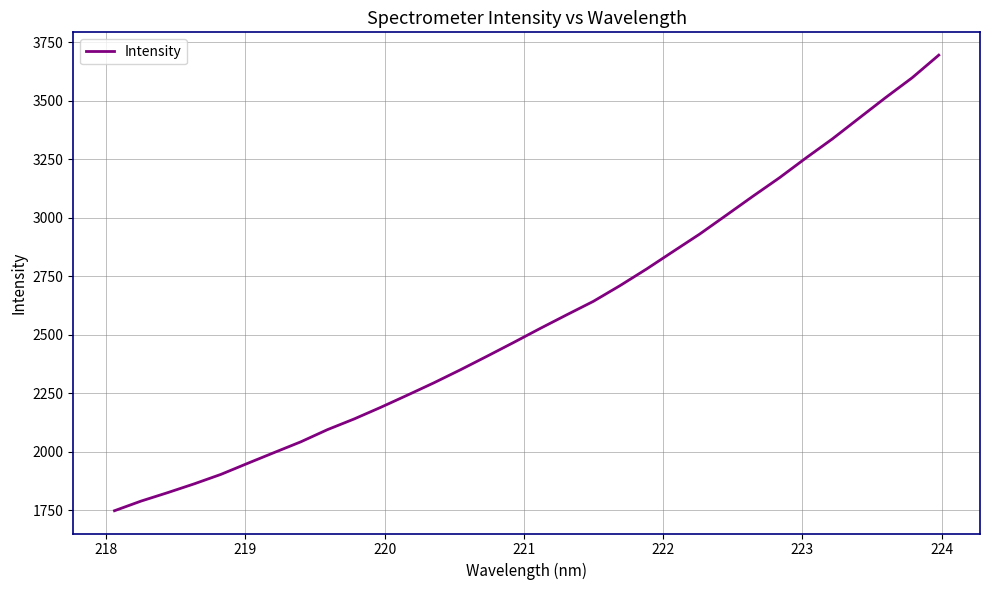

What is the difference between the maximum and minimum values?

1945.6